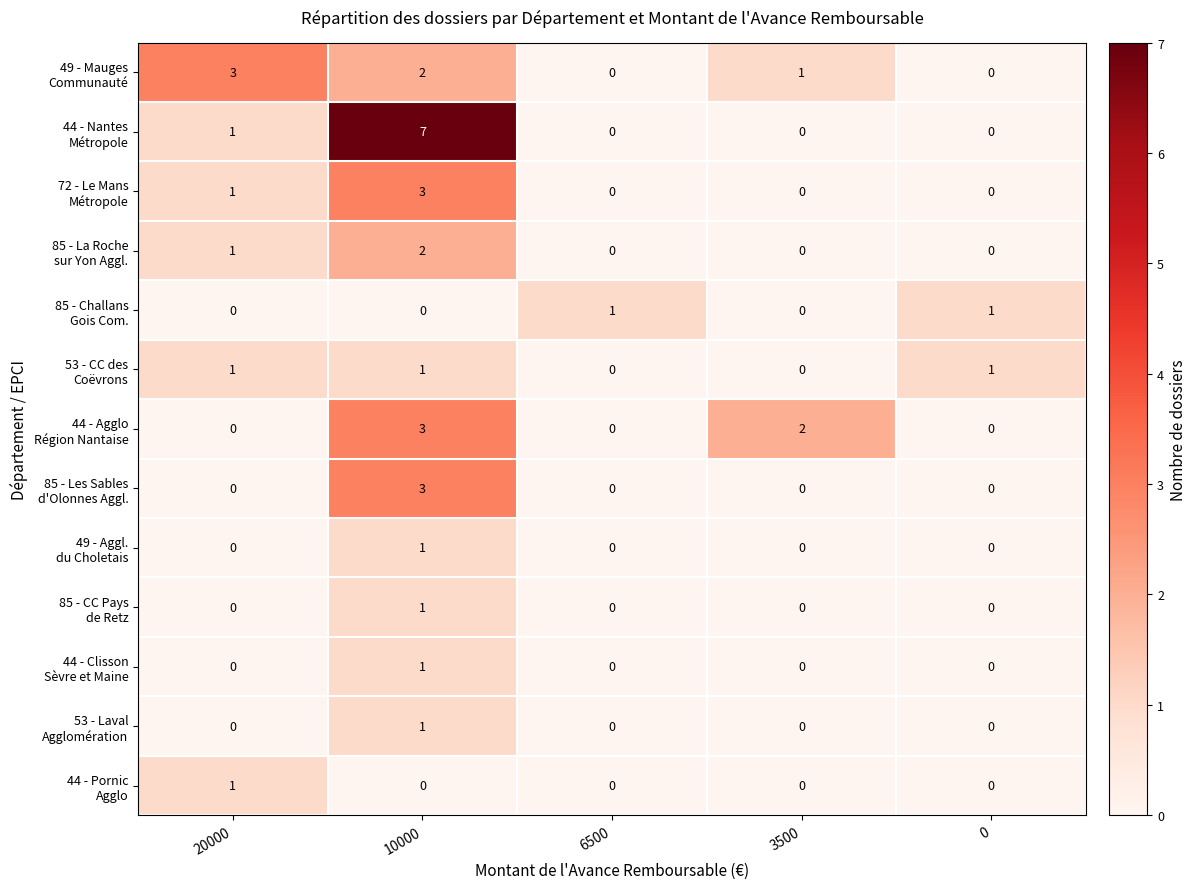

What is the total value across all series at 20000?

8